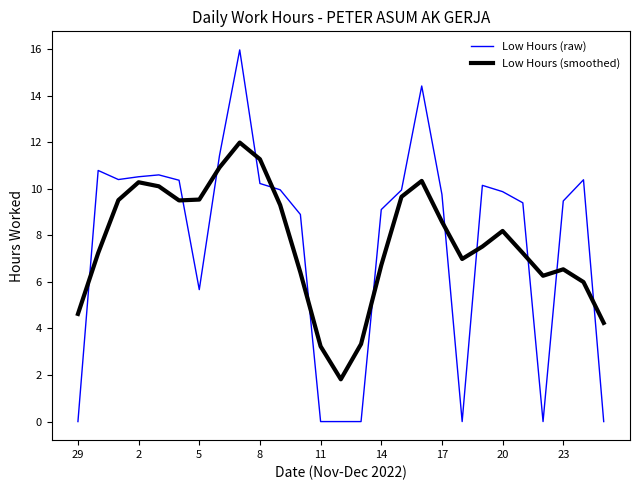

Rank the series by their maximum value, from lowest to highest.

Low Hours (smoothed), Low Hours (raw)